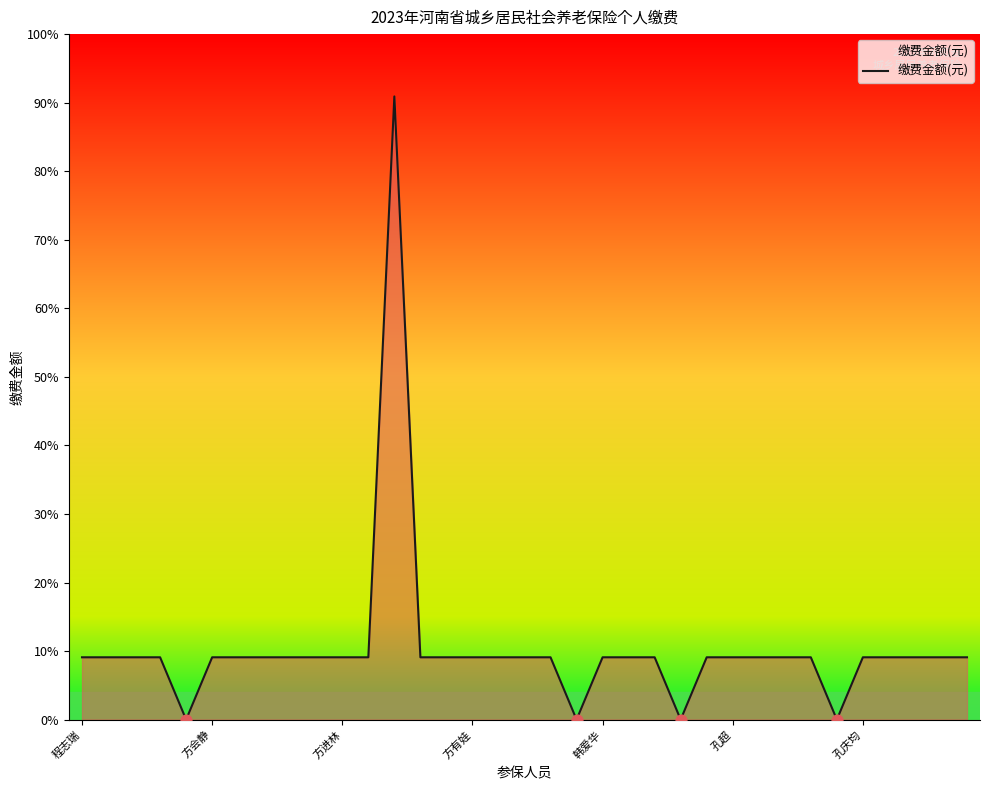

Is this an area chart (filled region under the line)?

Yes